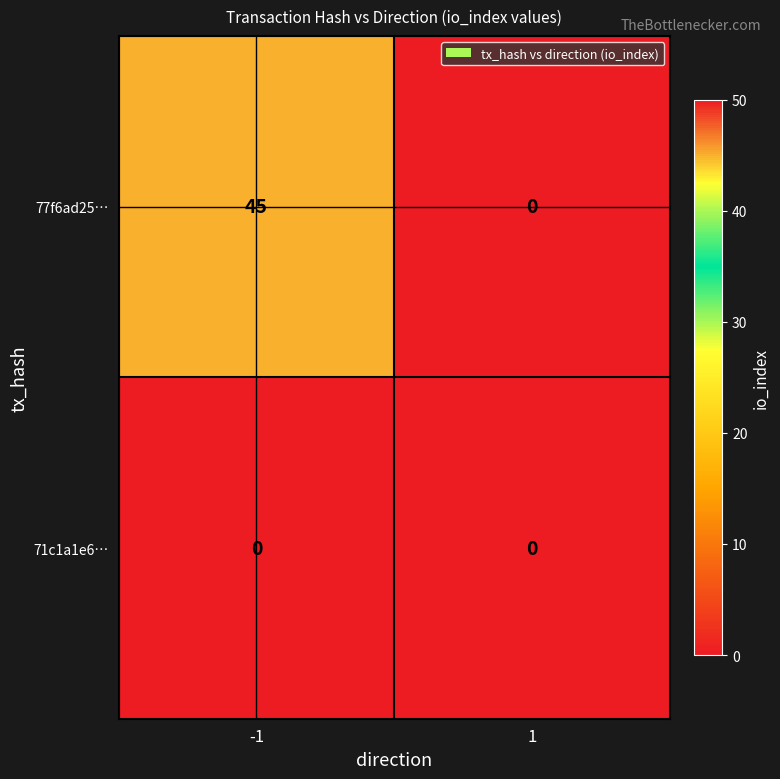

Reading right to left, what are all the values shown in this chart?

77f6ad25…: 1=0	-1=45
71c1a1e6…: 1=0	-1=0